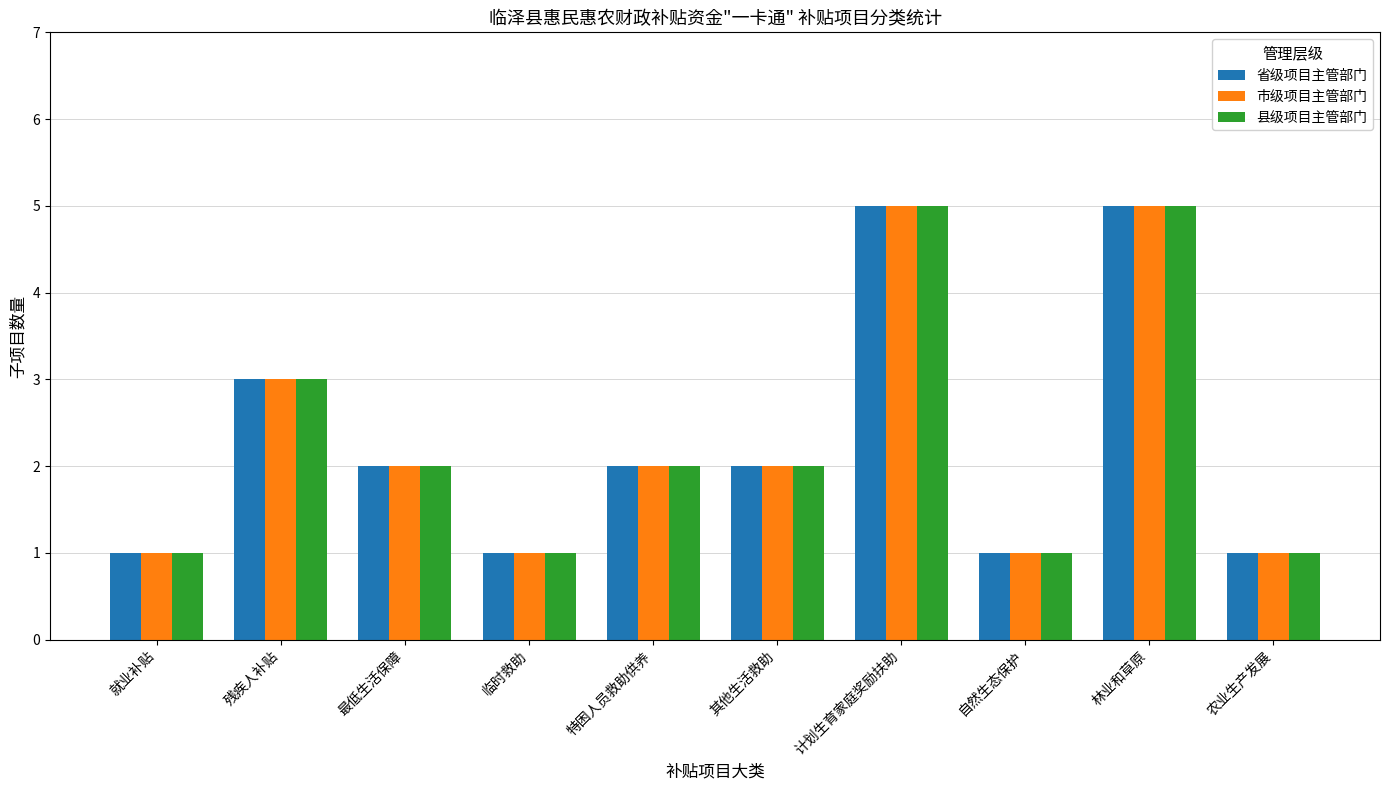

What is the highest value of the 市级项目主管部门 series?

5